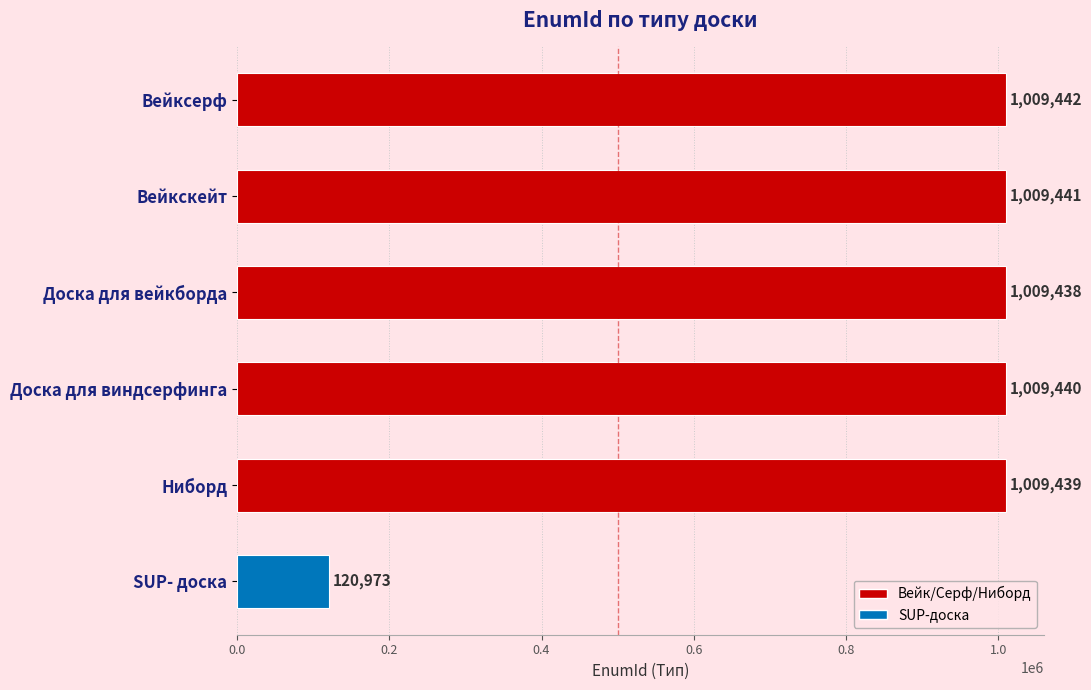

True or false: the data shows 1009442 at Вейксерф.

True